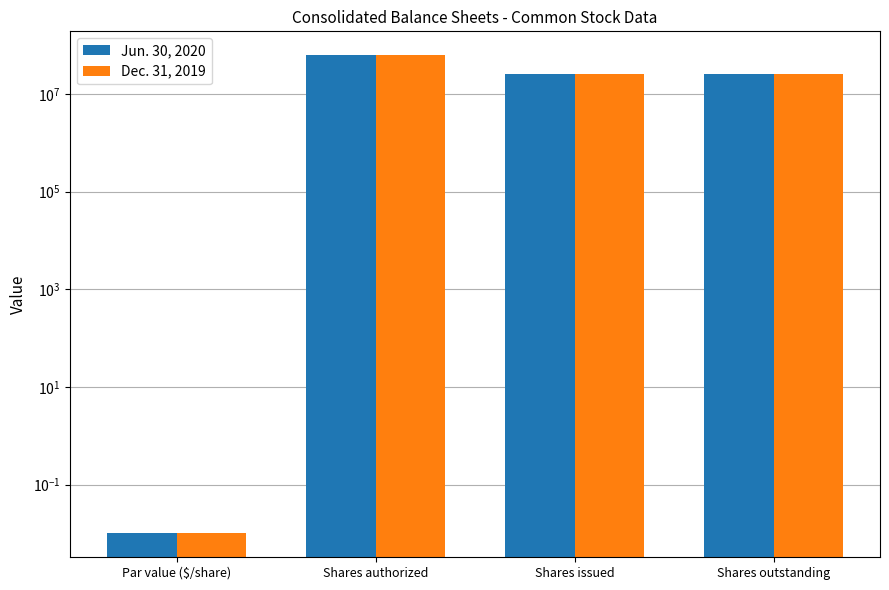

The Jun. 30, 2020 series shows 62500000.0 at Shares authorized. True or false?

True